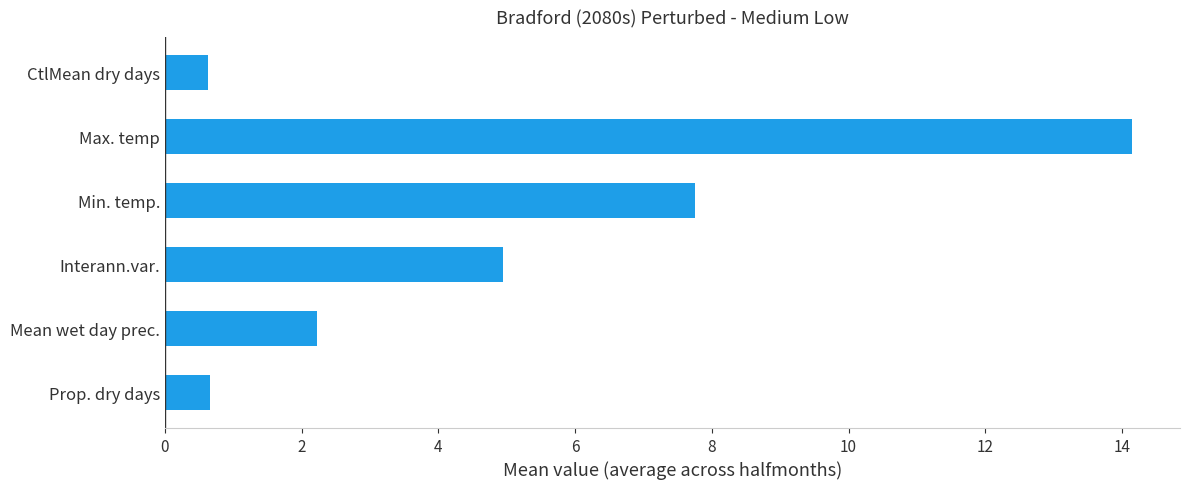

What is the approximate value at Interann.var.?

4.9